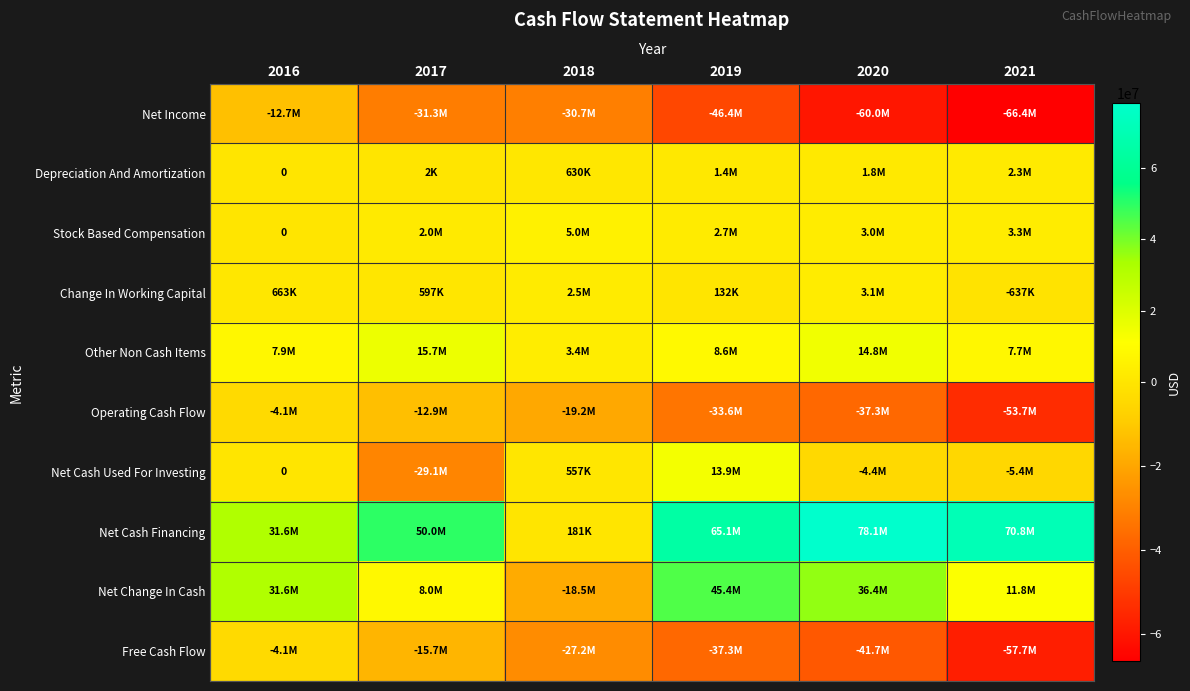

What is the sum of all Other Non Cash Items values?

58152000